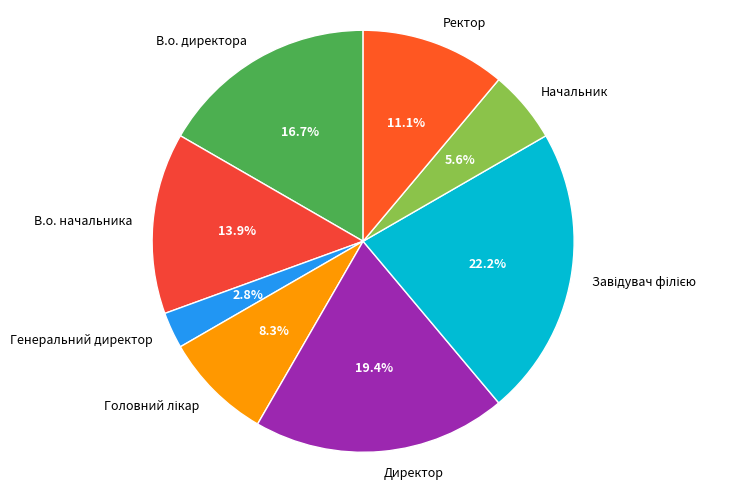

What is the ratio of the value at Начальник to the value at В.о. директора?

0.3